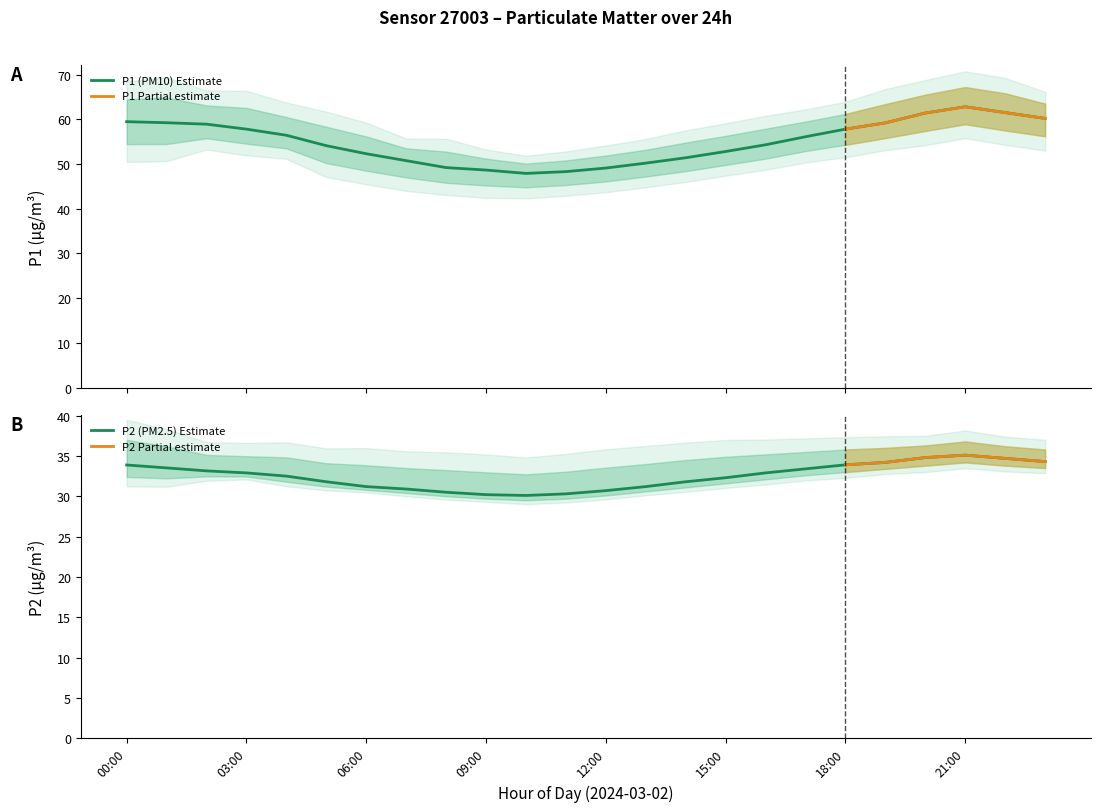

What is the difference between the P2 values at 04:00 and 02:00?

0.6